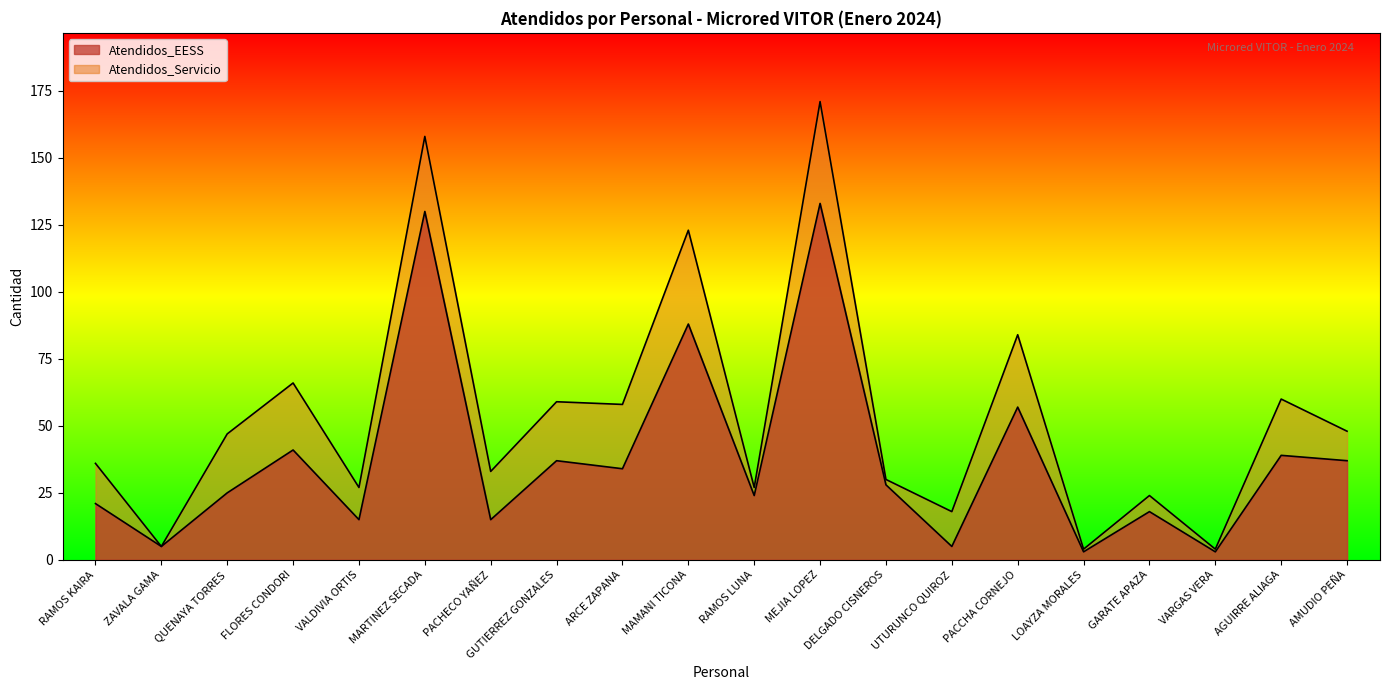

What is the total value across all series at GARATE APAZA?

42